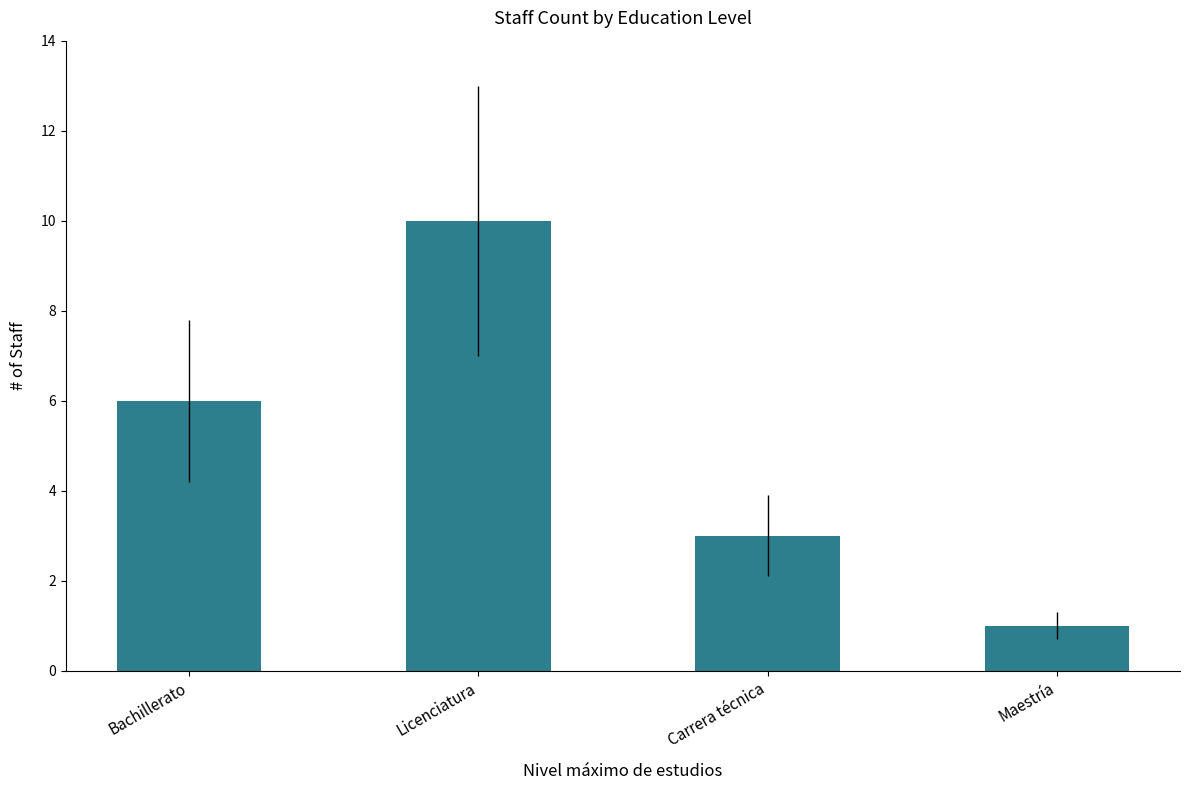

List the labels in order of value, largest first.

Licenciatura, Bachillerato, Carrera técnica, Maestría